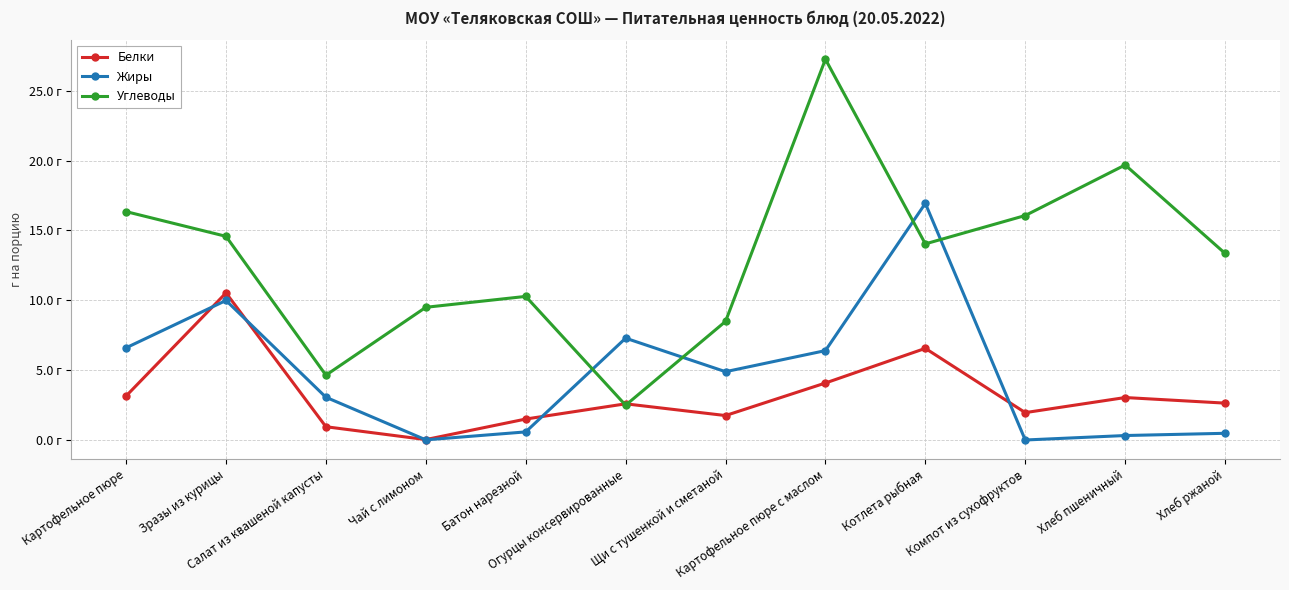

At which category does Жиры reach its first local valley?

Чай с лимоном